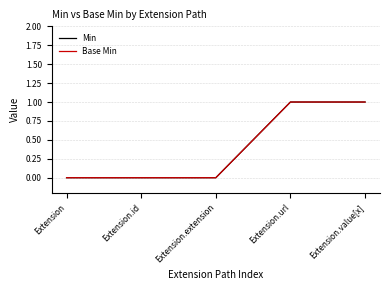

Does the chart display data point markers on the line(s)?

No